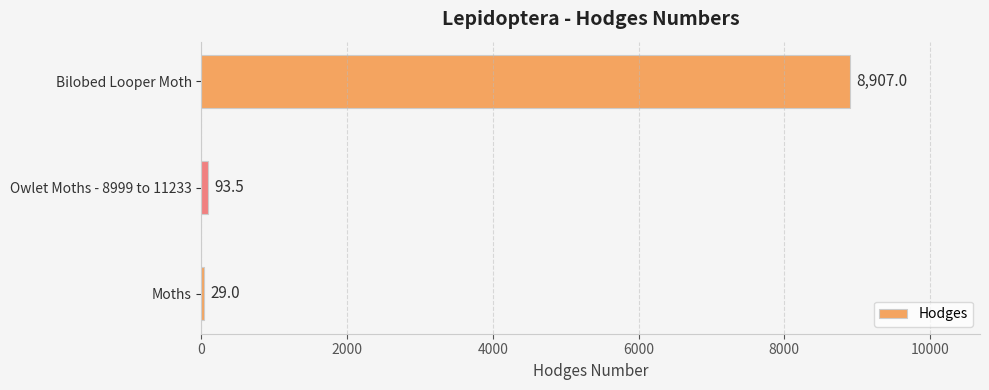

What is the average value?

3009.8